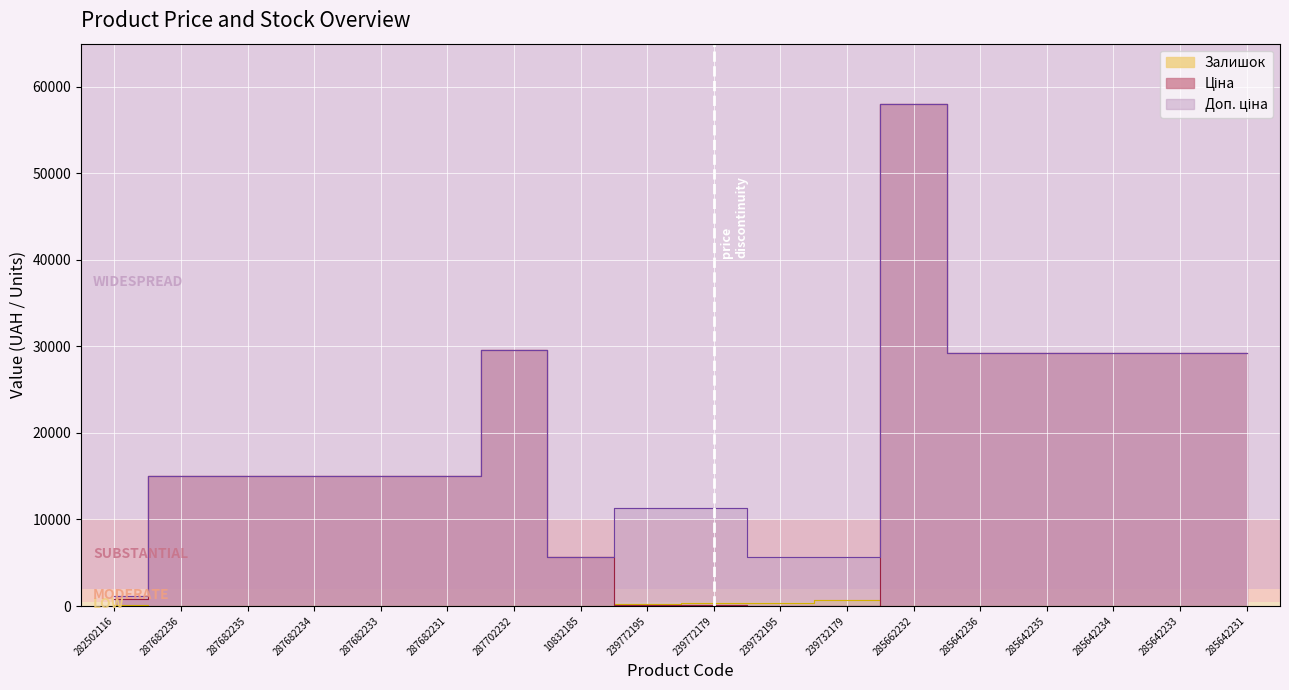

At which category is the sum across all series the highest?

285662232